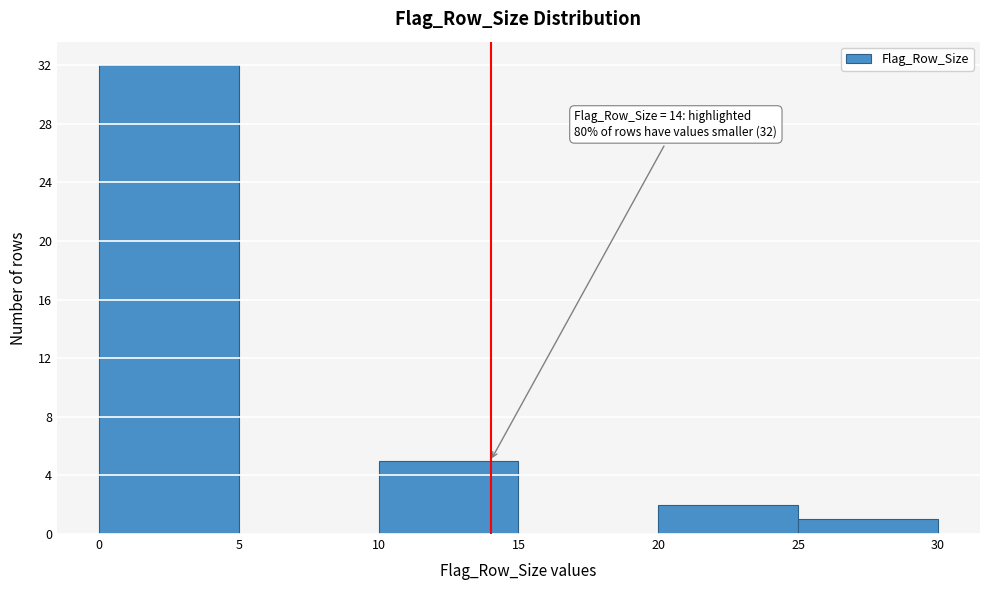

Over which range of the x-axis is the bar tallest?

0 to 5